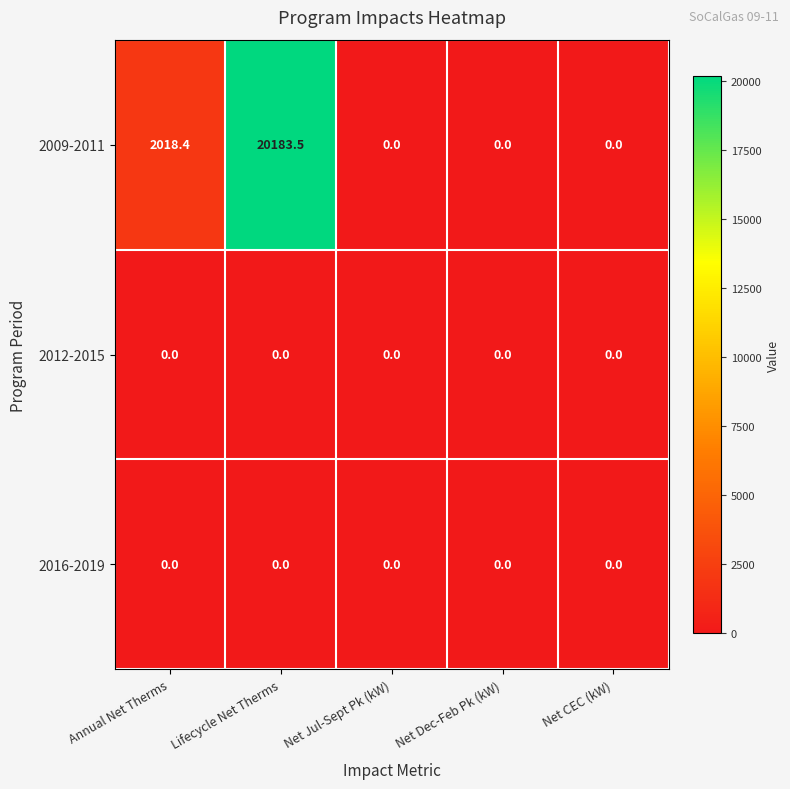

What is the greatest value displayed?

20183.5